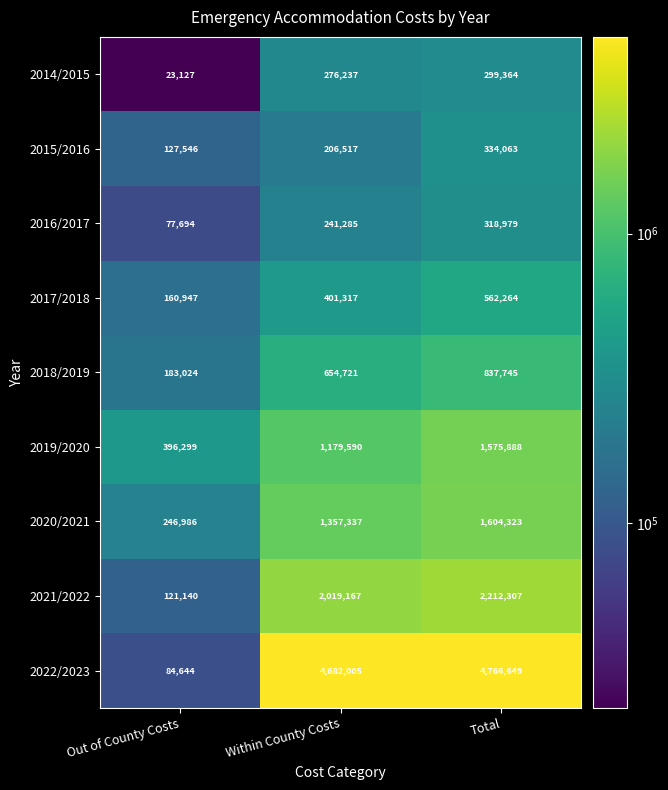

Which series changed the most between Out of County Costs and Within County Costs?

2022/2023